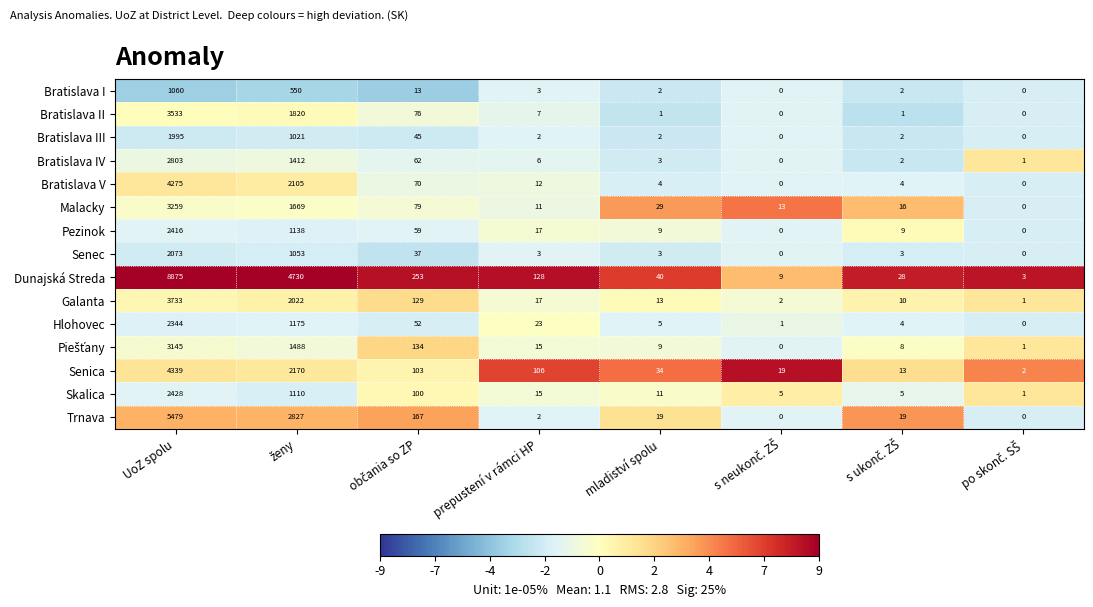

Which series has the widest spread of values?

Dunajská Streda